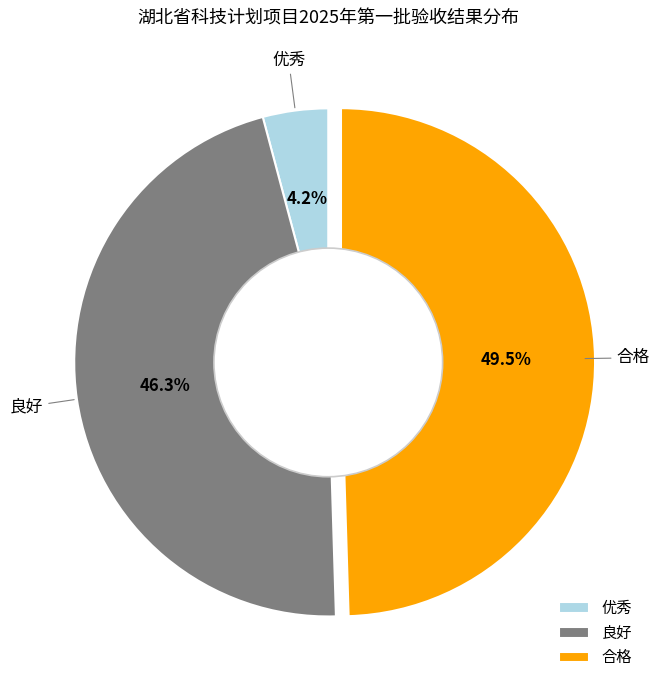

Does 良好 account for over 50% of the chart?

No